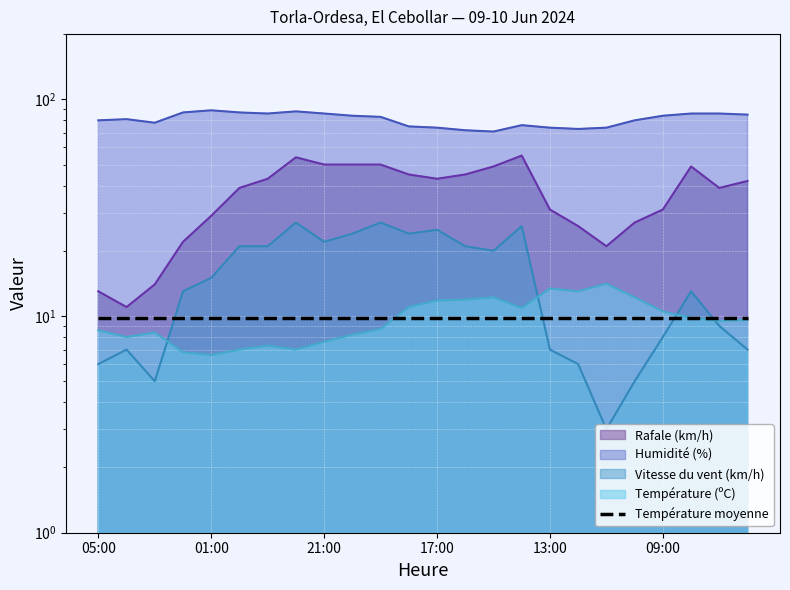

True or false: Température (ºC) and Rafale (km/h) intersect in this chart.

False